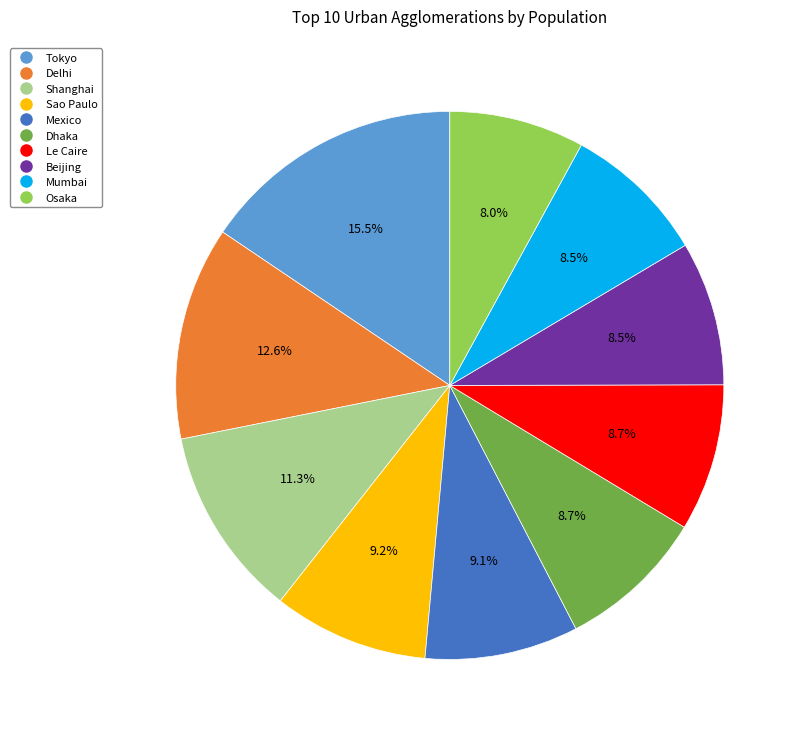

True or false: Sao Paulo accounts for 1% of the total.

False